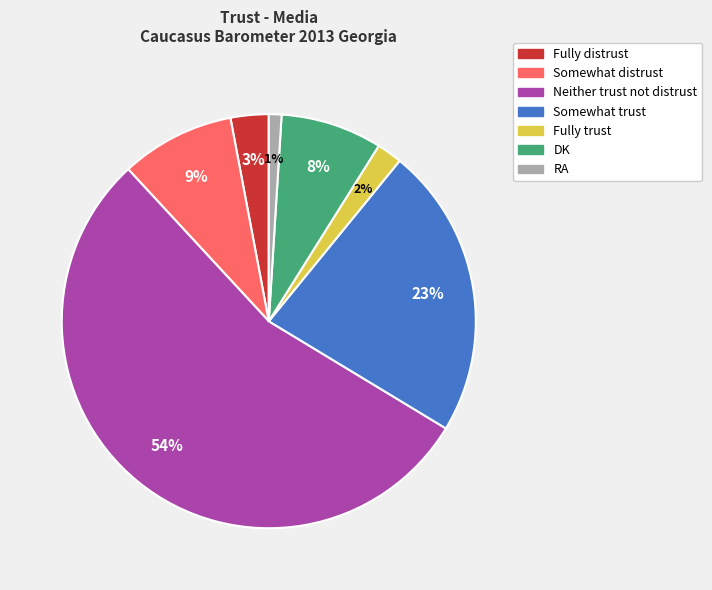

Approximately how many times larger is the value at Somewhat distrust compared to DK?

1.1